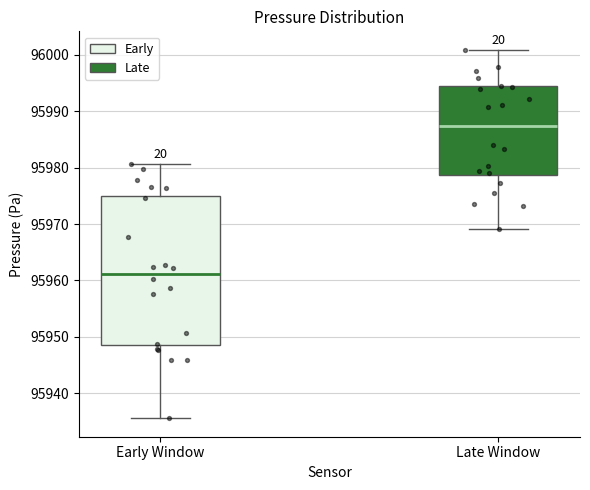

Reading left to right, transcribe this box plot: for each box, give where its median line is, the range the box spans, and where its two whiskers end, as read against the y-axis. The values are not printed on the chart, so give them approximately, as read against the axis.

Early Window: median 95961, box 95949 to 95975, whiskers 95936 to 95981
Late Window: median 95987, box 95979 to 95994, whiskers 95969 to 96001